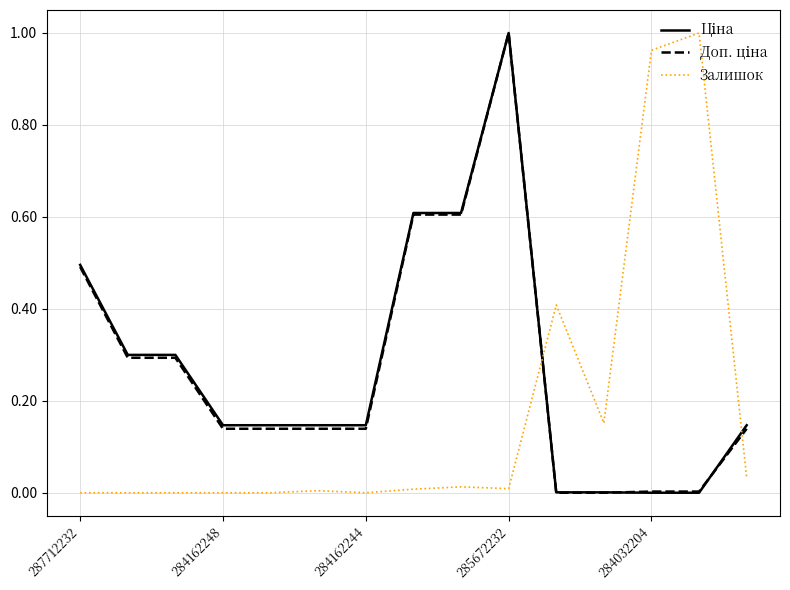

How many lines are shown in the chart?

3